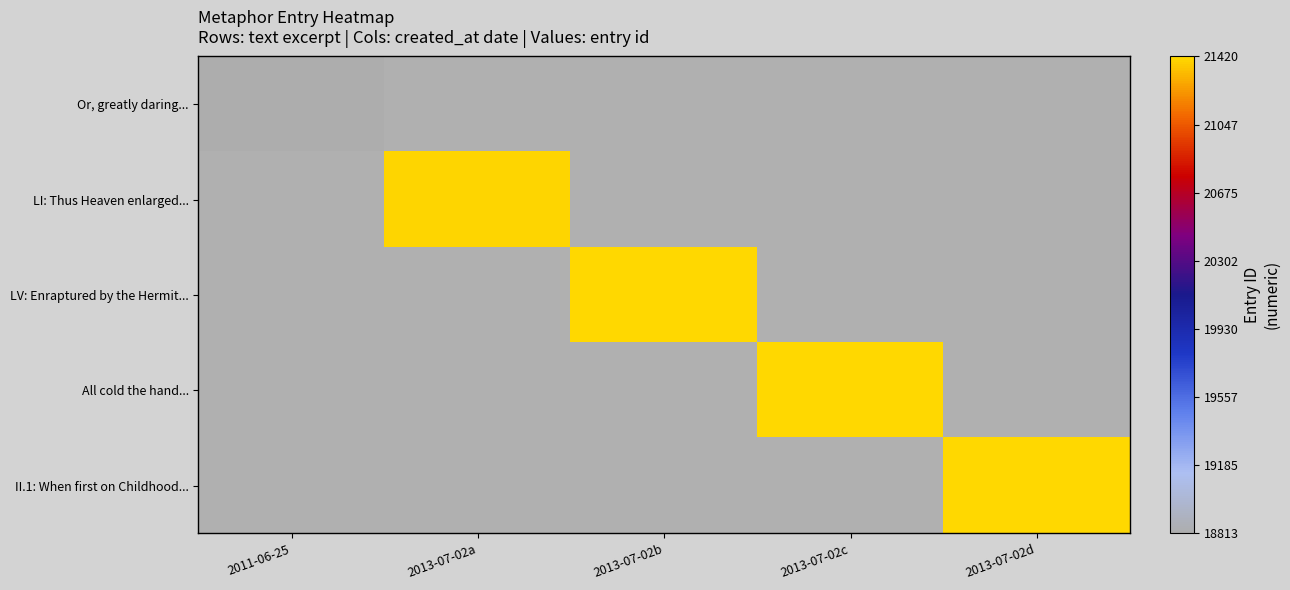

How many distinct data groups are displayed?

5